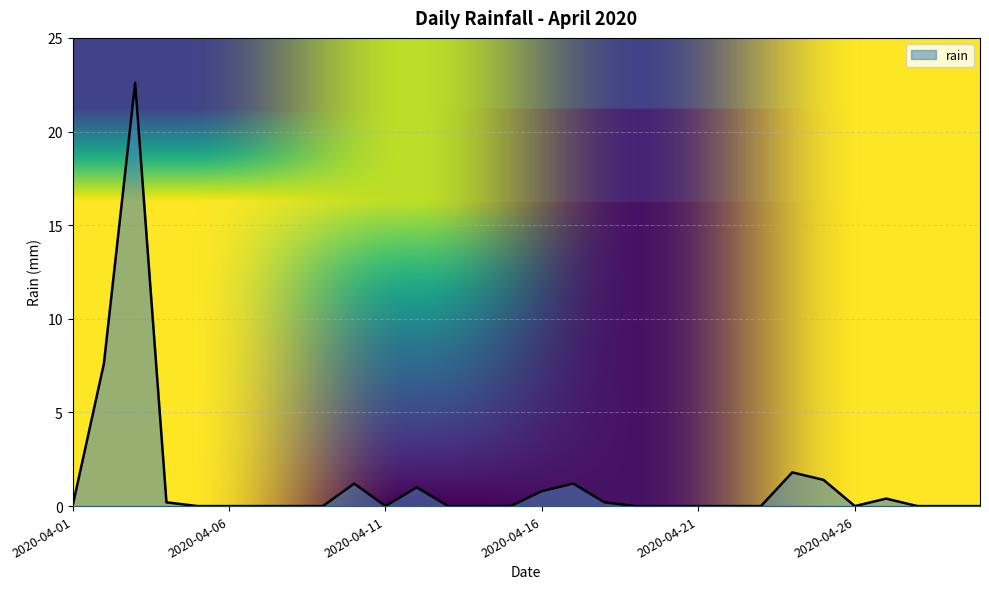

What is the difference between the maximum and minimum values?

22.6